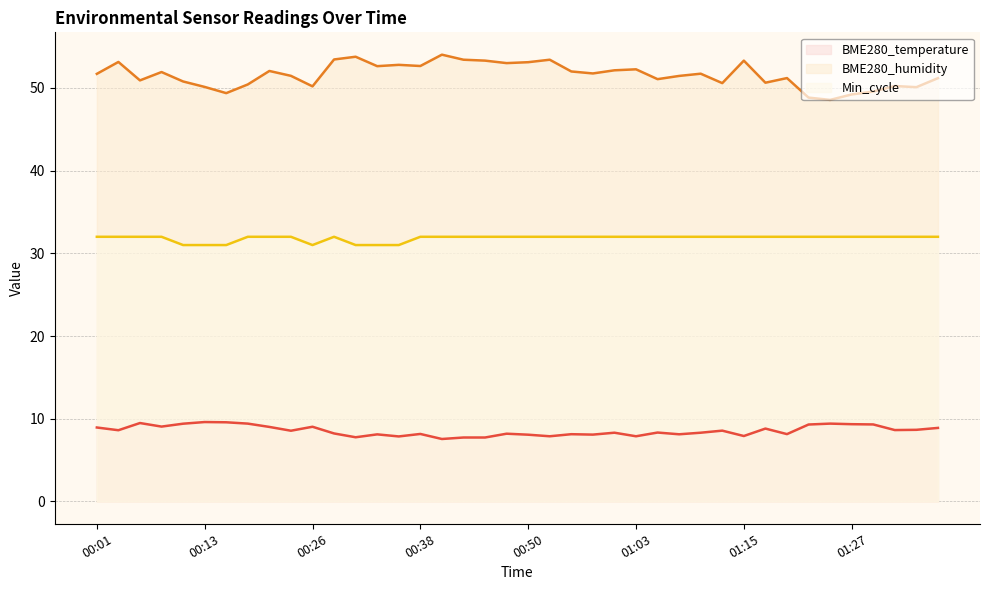

The BME280_temperature series shows 8.2 at 00:38. True or false?

True